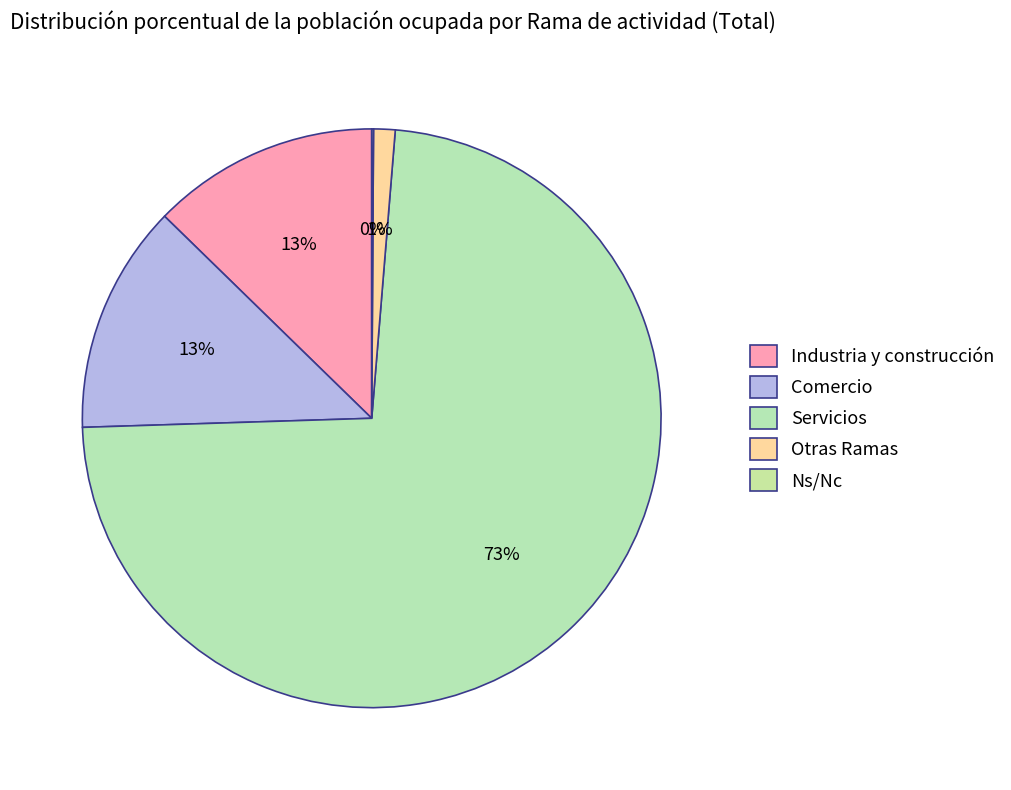

What percentage is the Otras Ramas slice, to the nearest percent?

1%